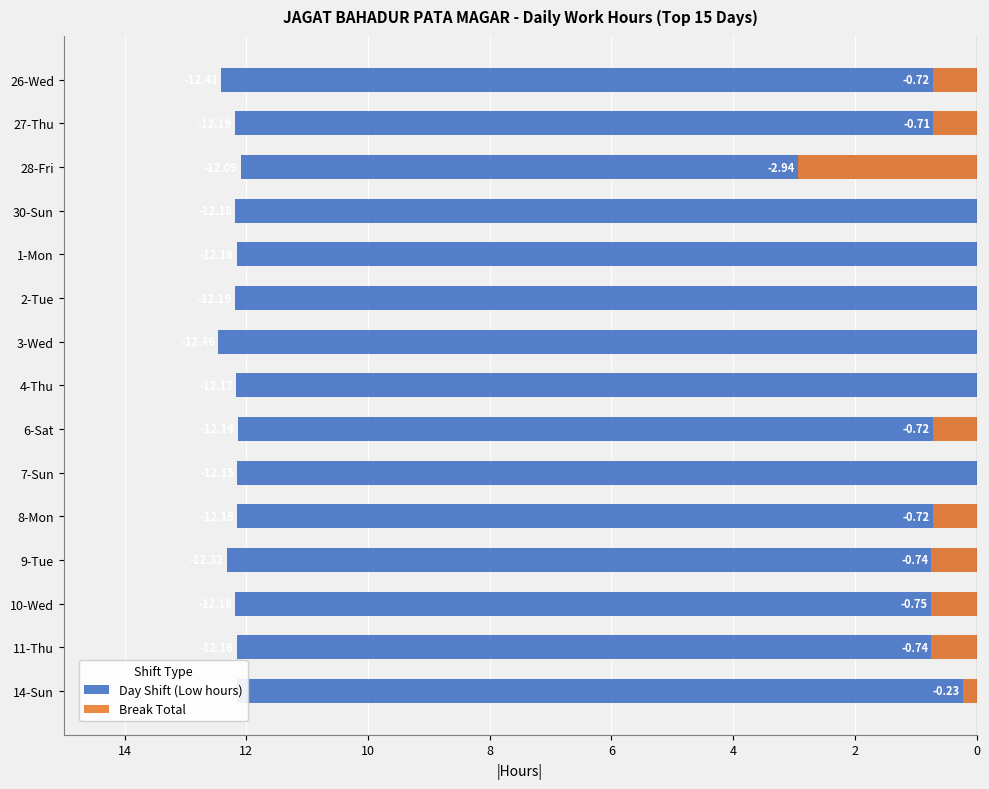

Count the number of categories in the chart.

15